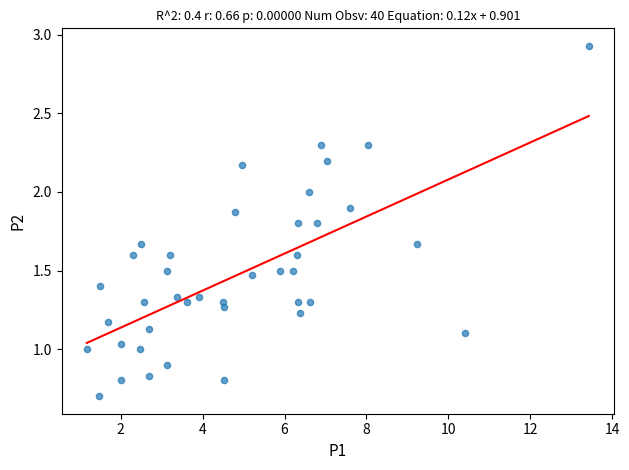

What is the range of X values (max minus min)?

12.3